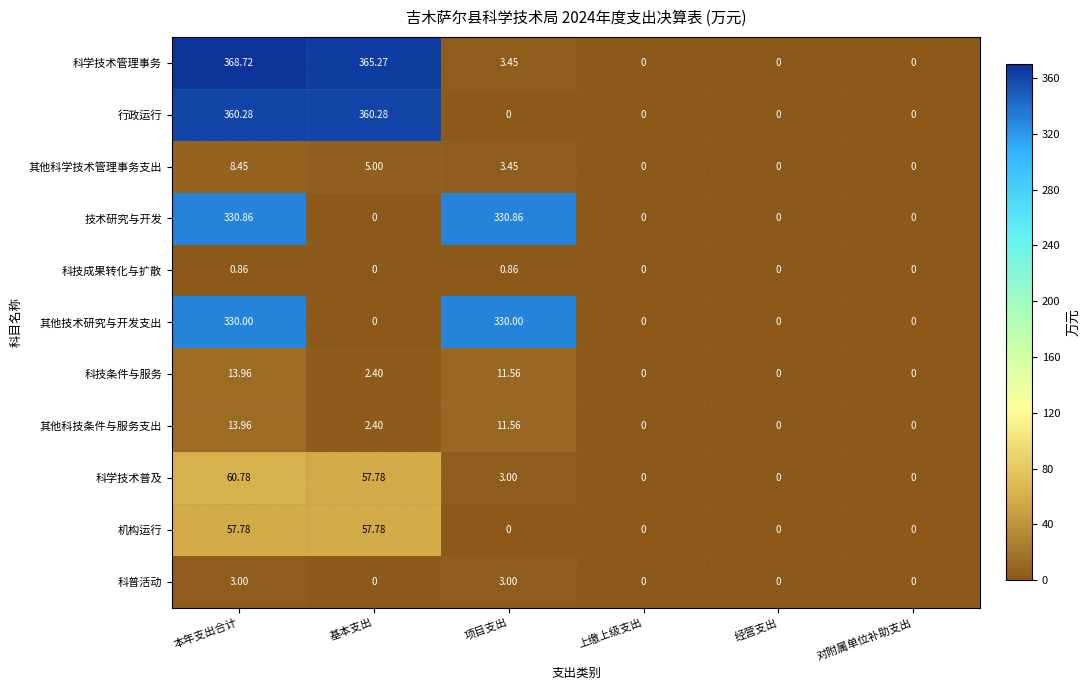

Which series has the widest spread of values?

科学技术管理事务